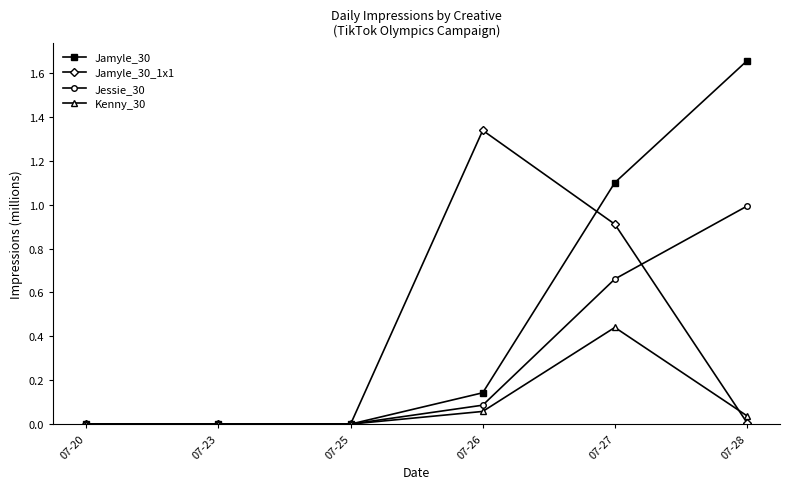

How many series are shown in this chart?

4